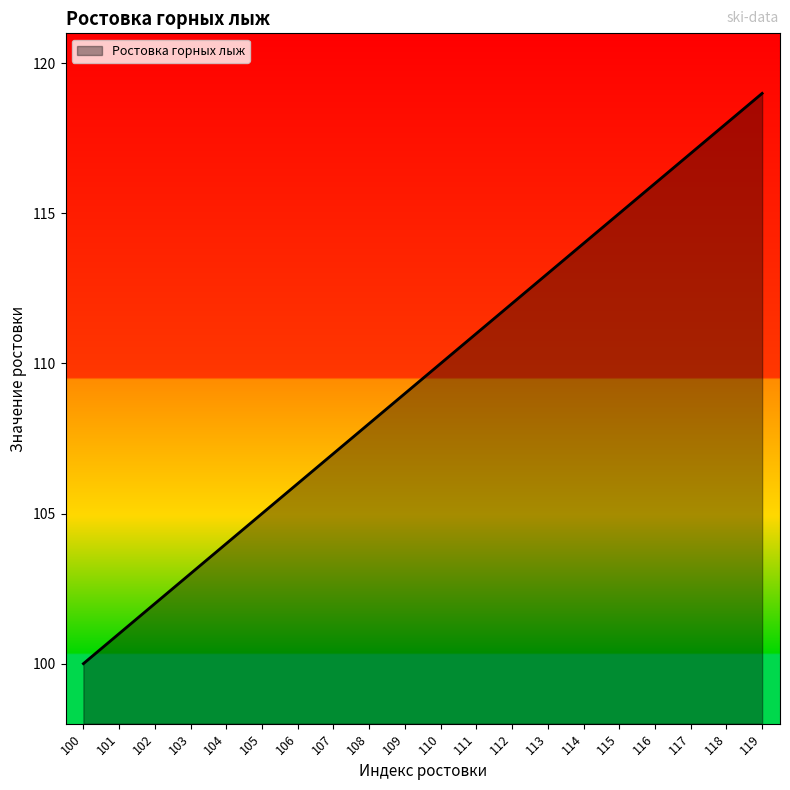

Count the number of categories in the chart.

20